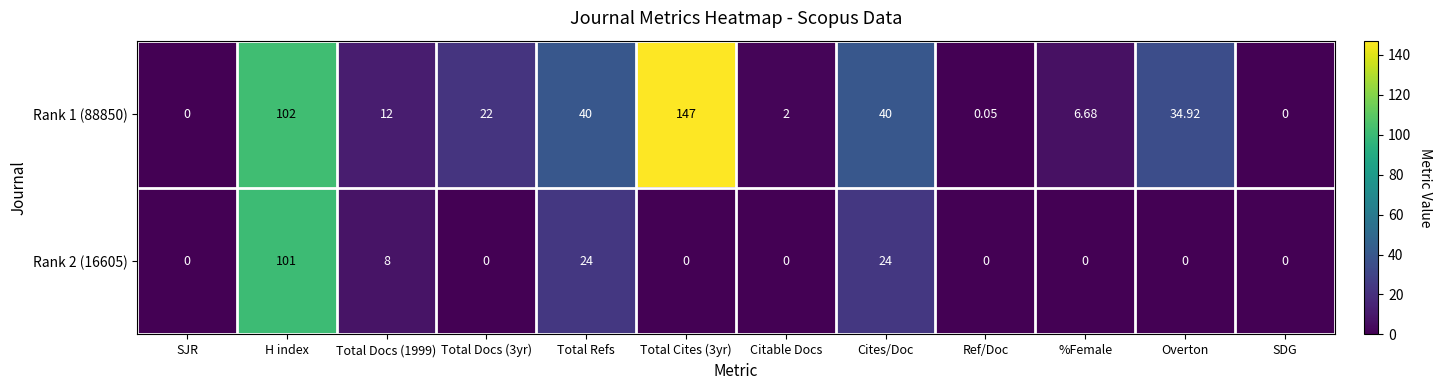

Which label corresponds to the largest value in the chart?

Total Cites (3yr)